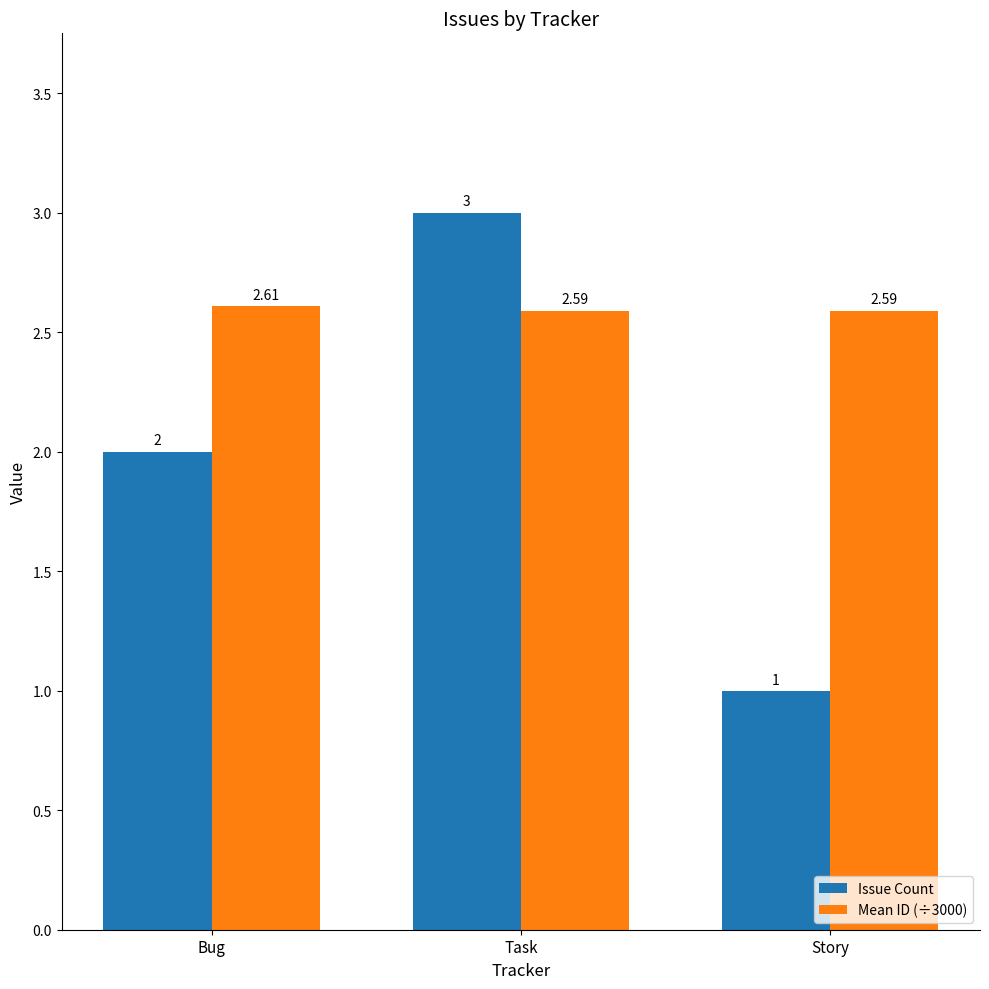

What is the smallest value displayed?

1.0